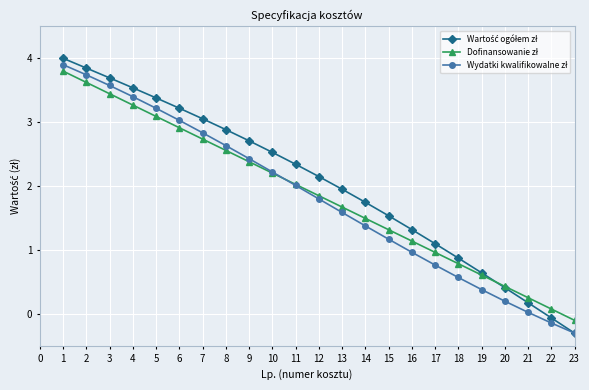

At which category does the chart reach its minimum across all series?

23